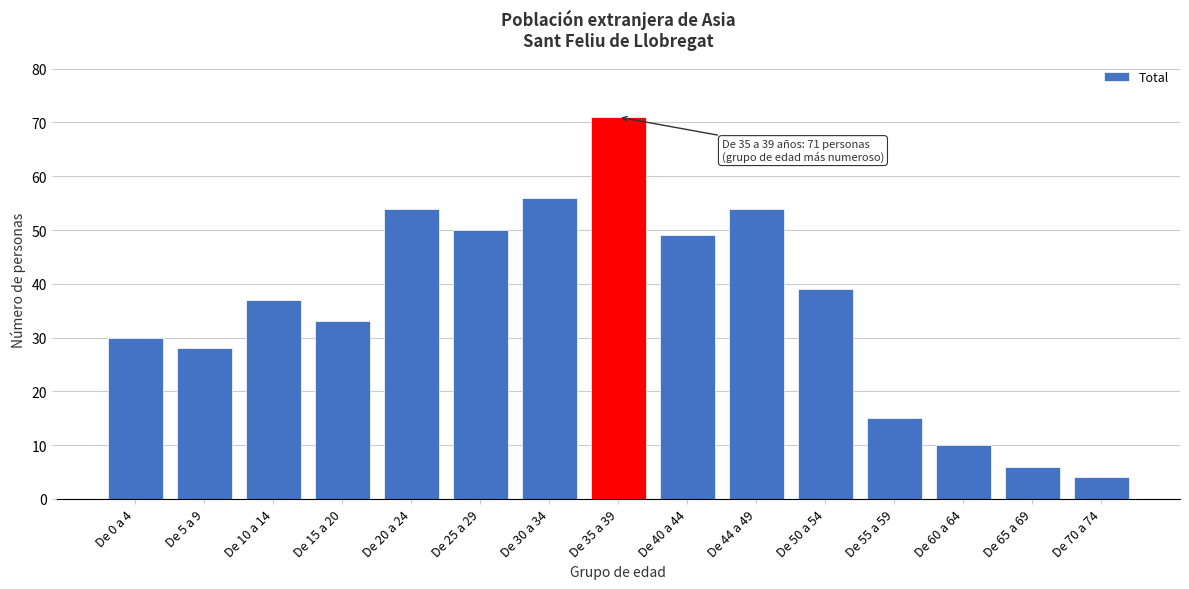

Reading left to right, transcribe all the data shown in this chart.

30	28	37	33	54	50	56	71	49	54	39	15	10	6	4